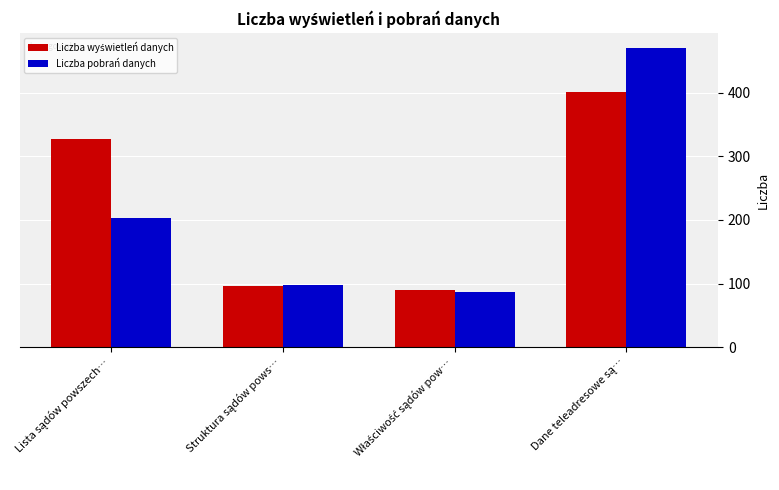

What is the sum of all Liczba pobrań danych values?

858